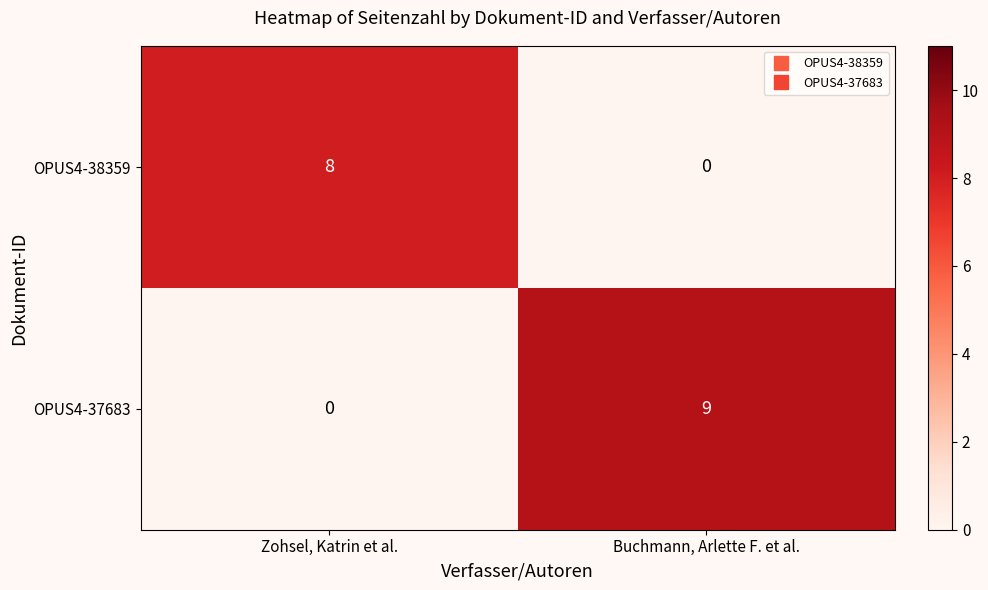

Which series has the widest spread of values?

OPUS4-37683